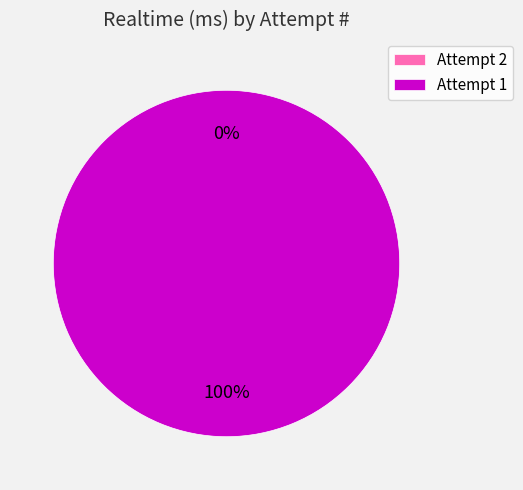

Rank the categories by value from lowest to highest.

2, 1